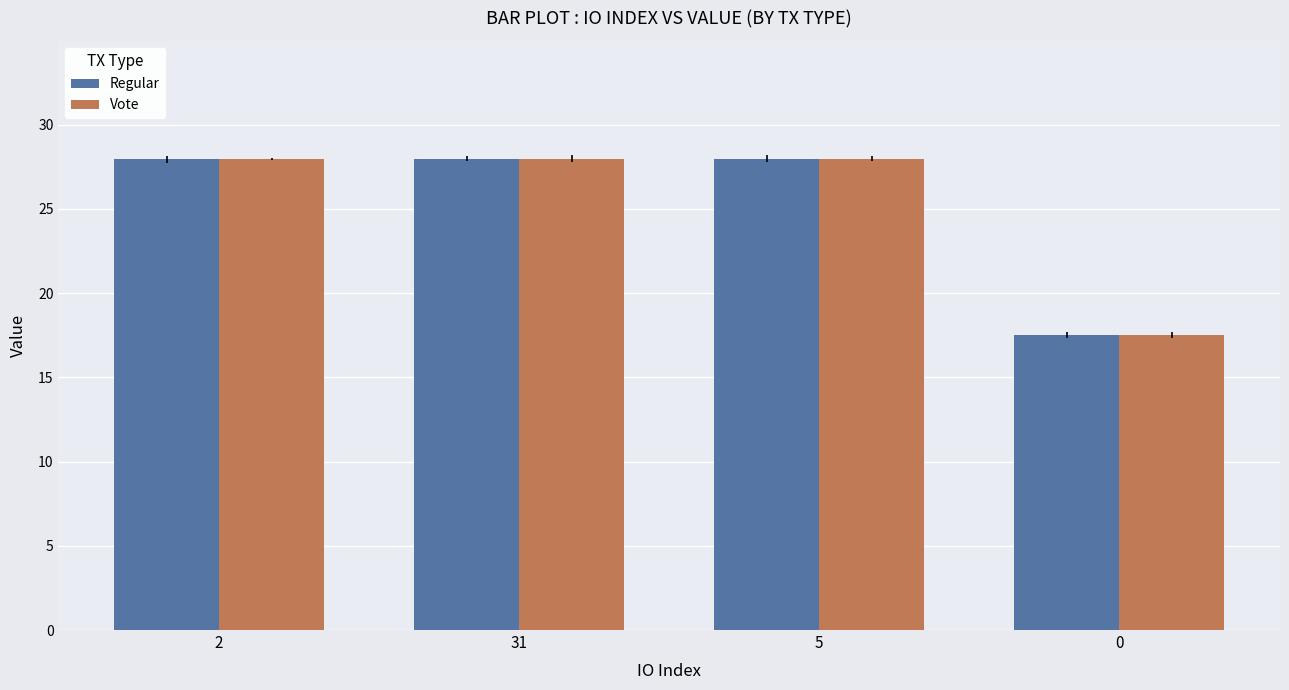

What is the total value across all series at 31?

56.0